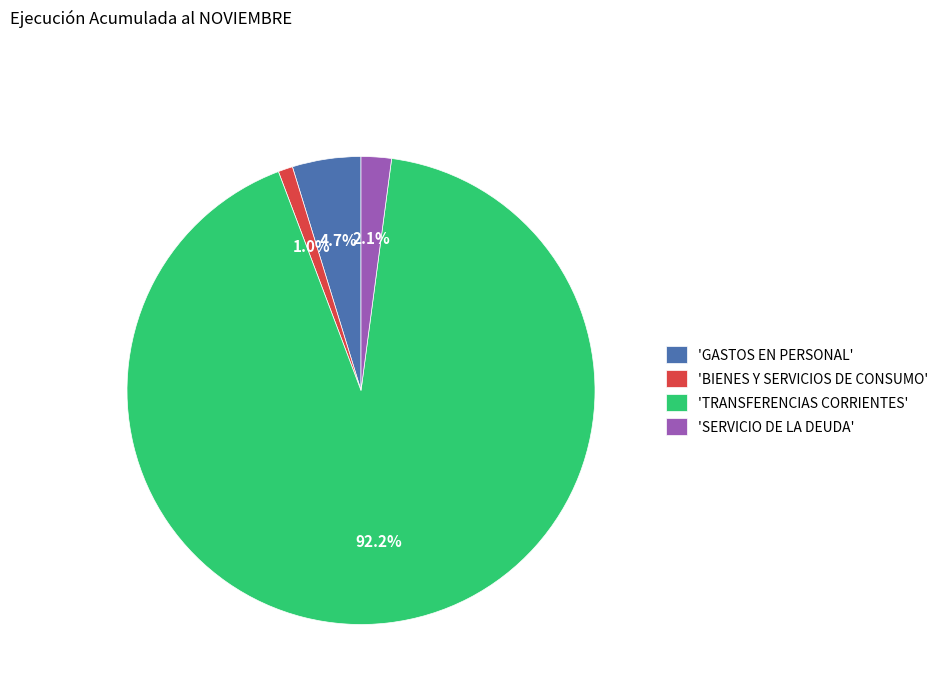

Count the number of slices in the pie.

4